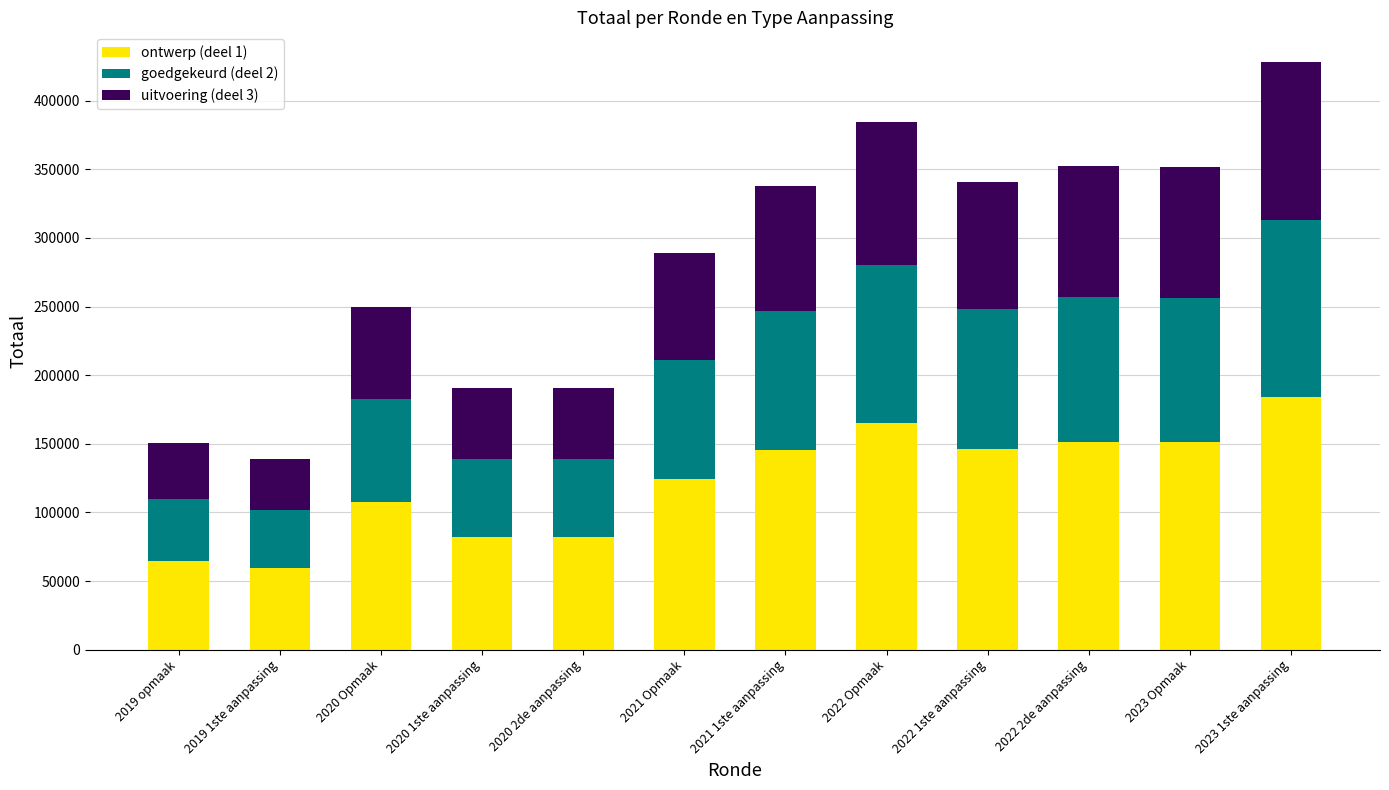

How many data points in ontwerp (deel 1) are less than 145236?

6